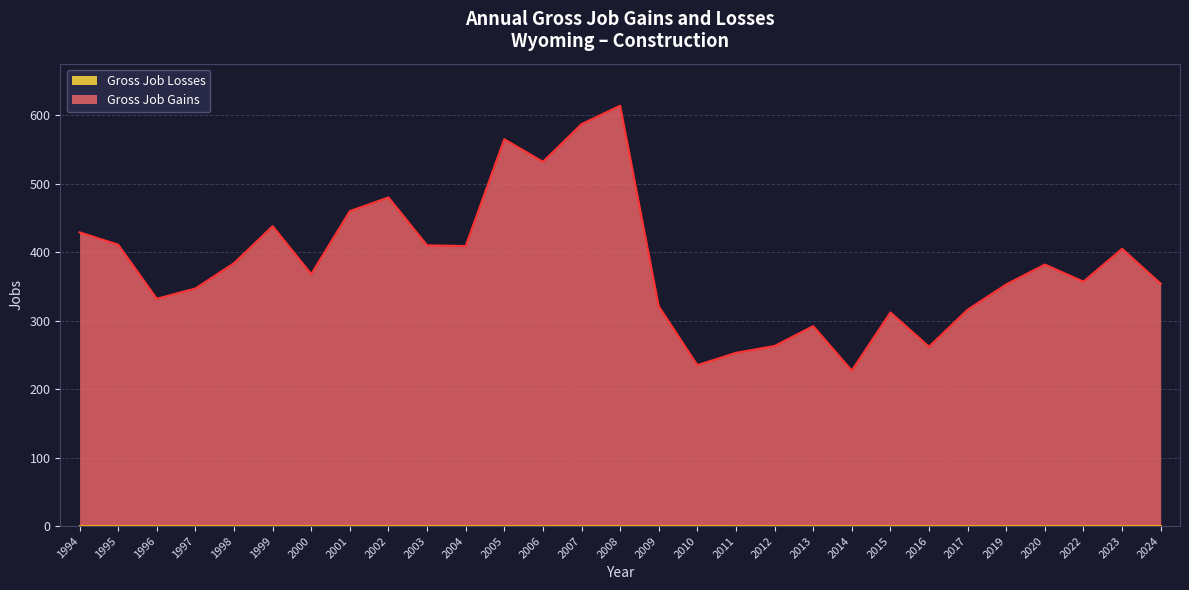

The value at 2011 is 253. True or false?

True